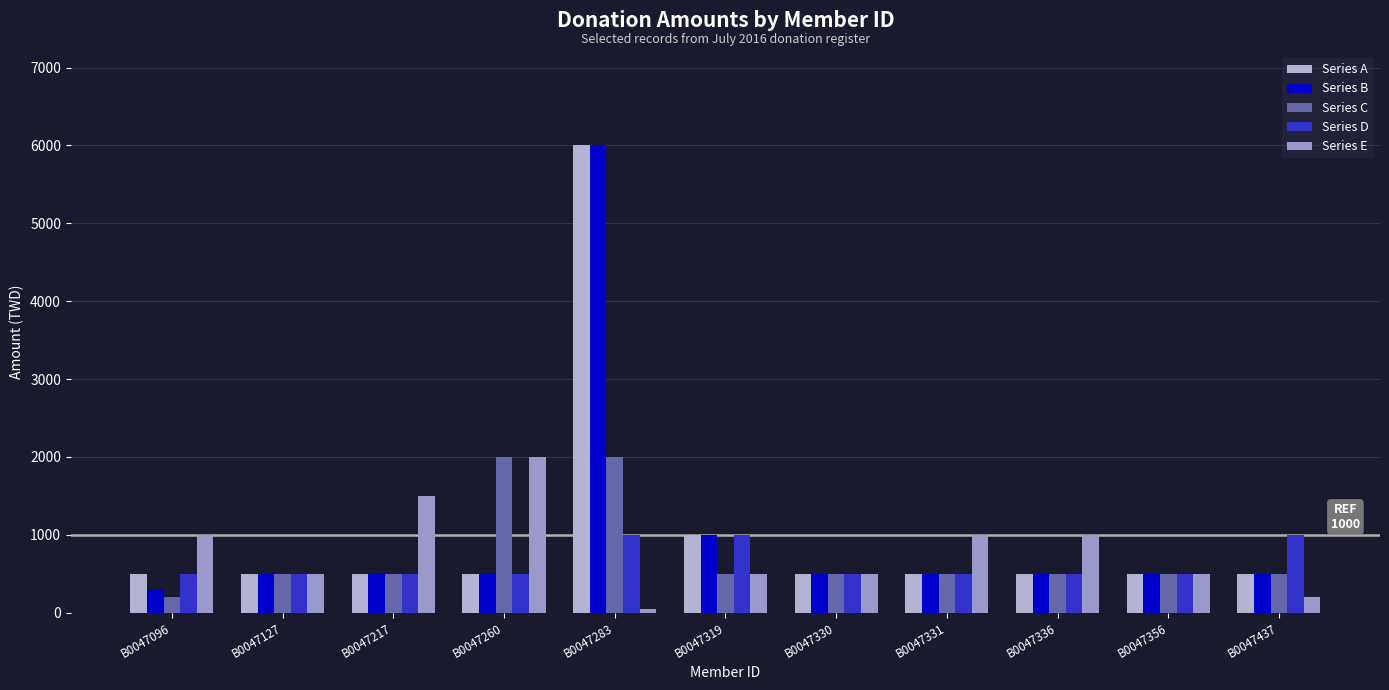

What is the value of the Series A bar at the 2nd from the left?

500